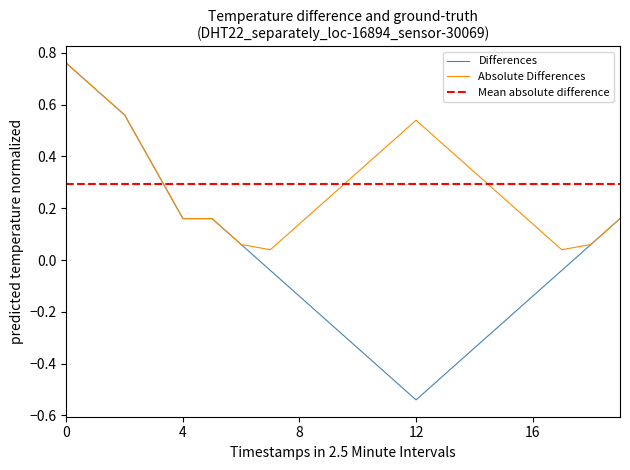

What is the label of the 12th point from the left?

11